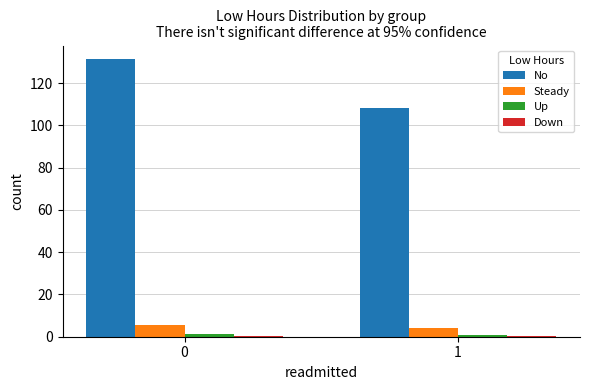

True or false: No has a value of 131.3 at 0.

True